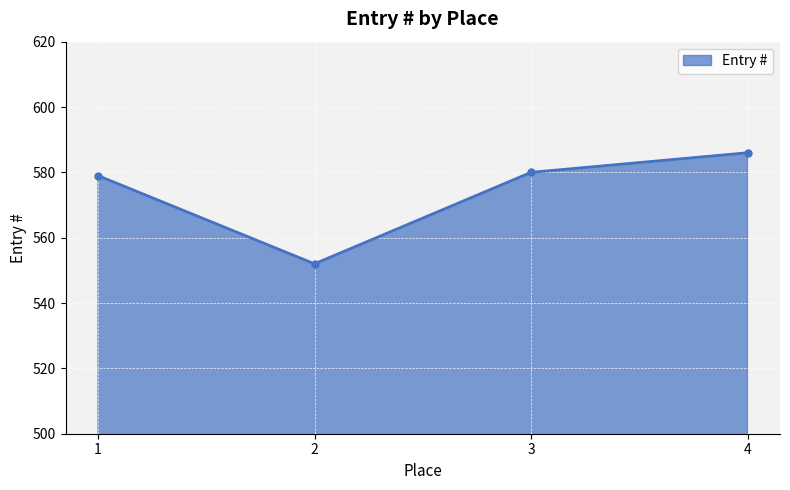

Which has a higher value, 2 or 4?

4